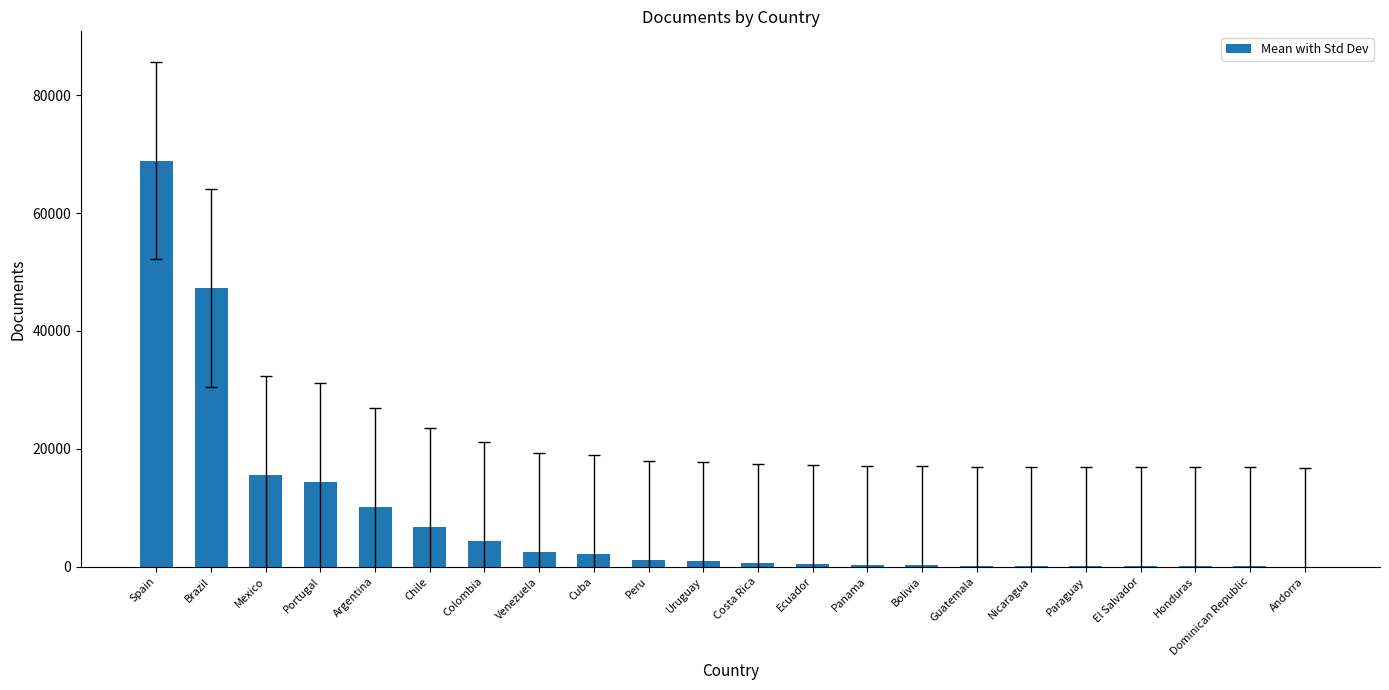

Is it true that the value at Argentina is 10191?

True